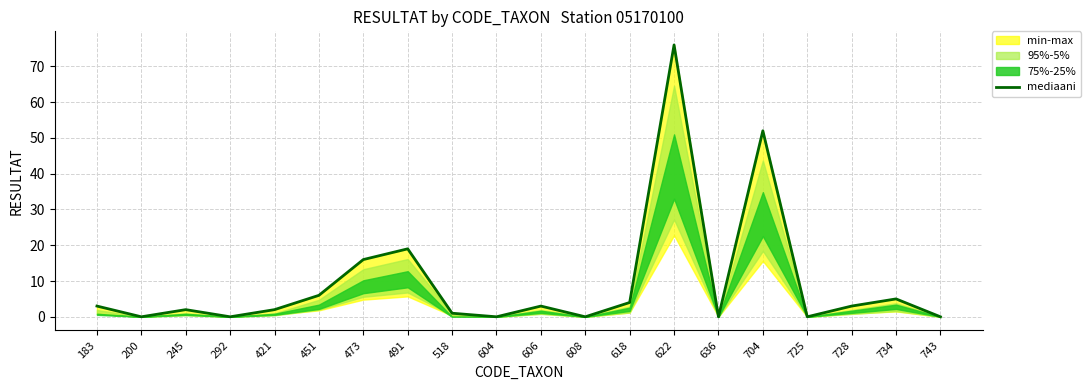

Rank the categories by value from lowest to highest.

200, 292, 604, 608, 636, 725, 743, 518, 245, 421, 183, 606, 728, 618, 734, 451, 473, 491, 704, 622